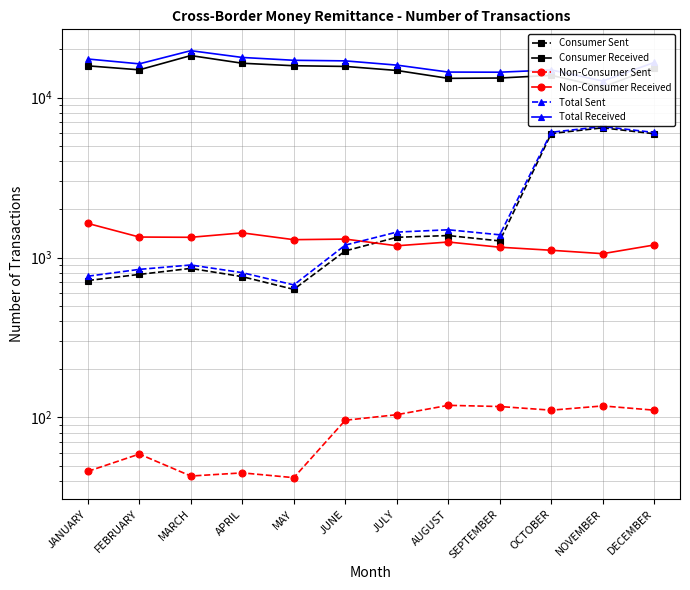

What is the difference between the maximum and minimum values in the Total Sent series?

5918